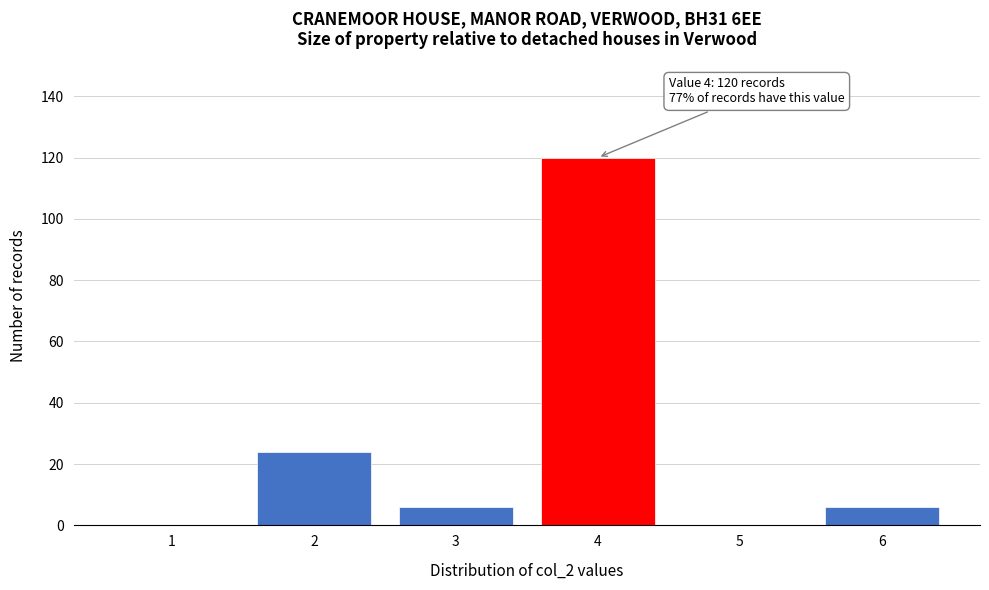

Reading left to right, list all the values displayed in this chart.

1=0	2=24	3=6	4=120	5=0	6=6